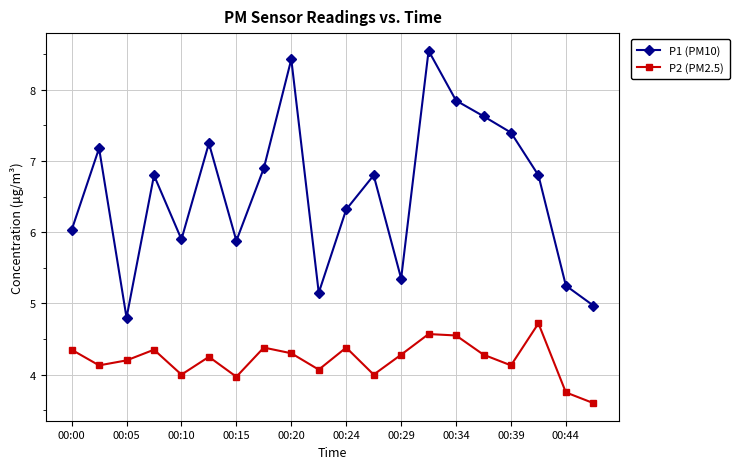

Which series has the widest spread of values?

P1 (PM10)